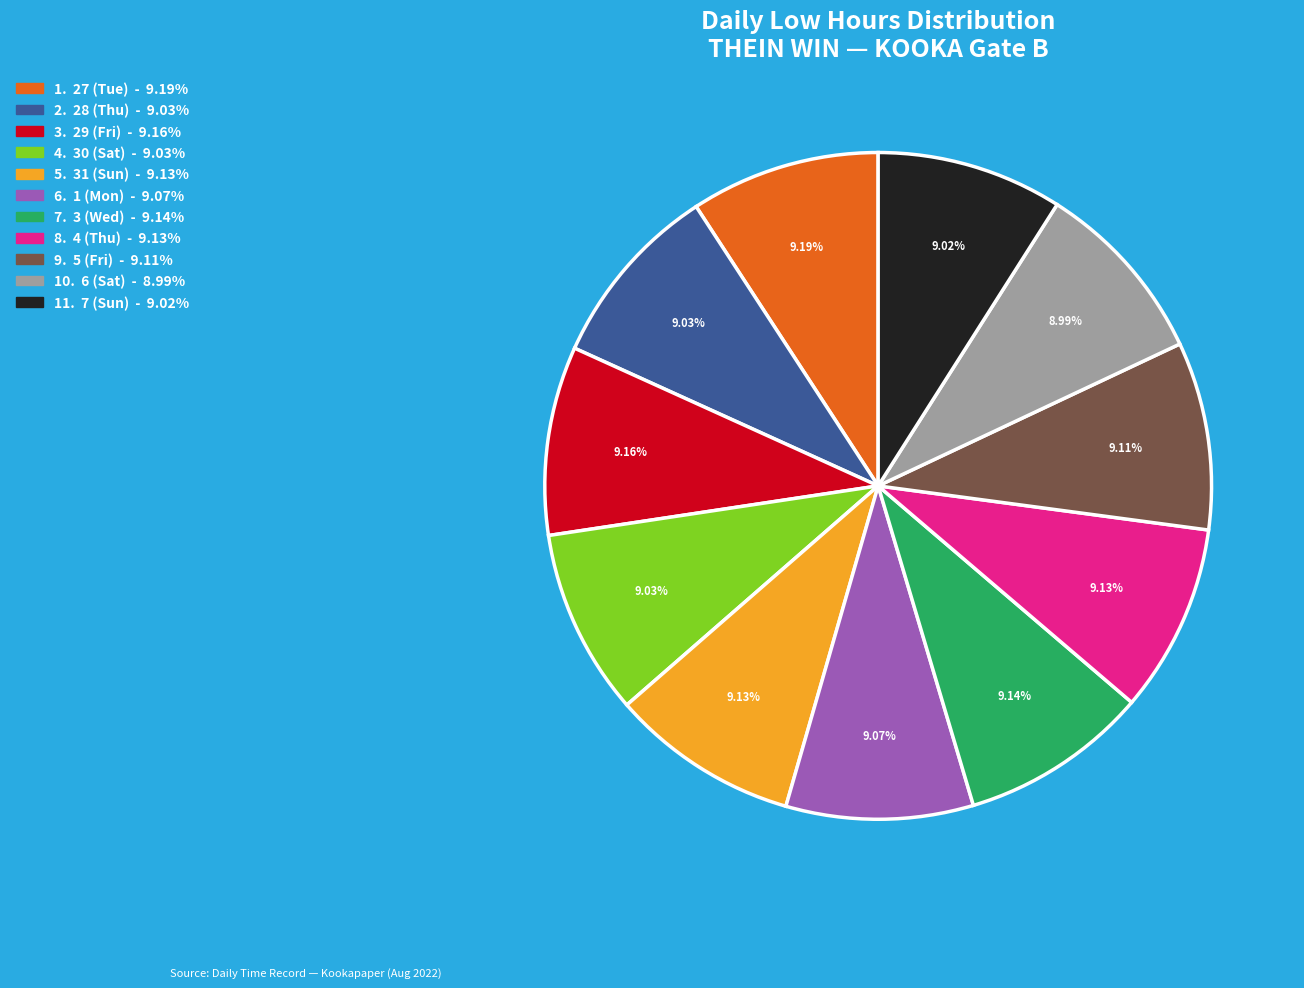

Does any single category account for the majority?

No